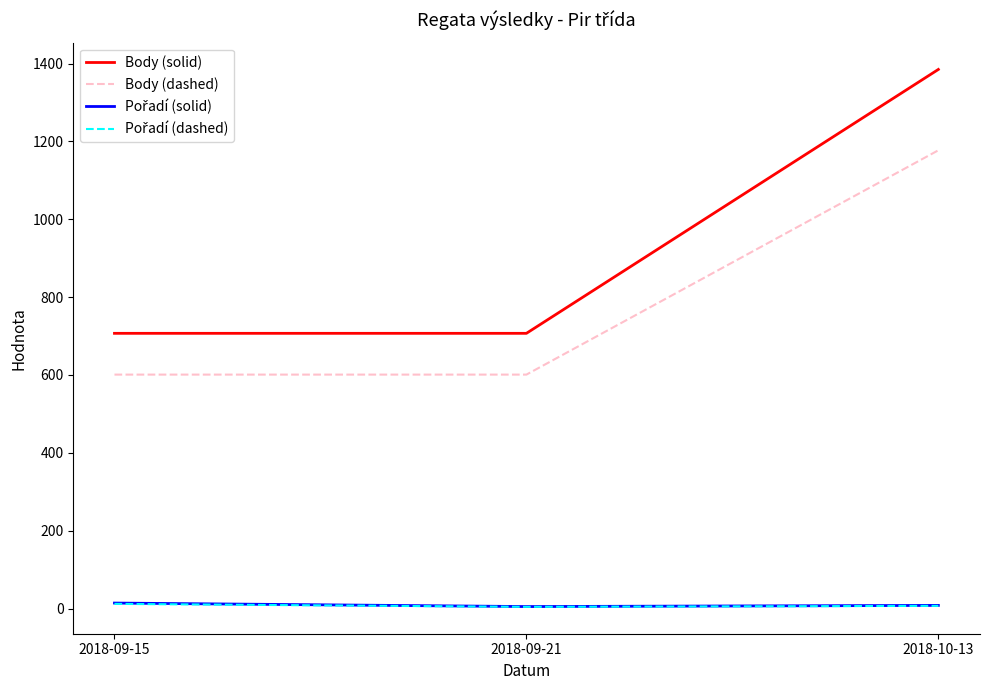

What value does the Body (solid) series have at 2018-10-13?

1385.0